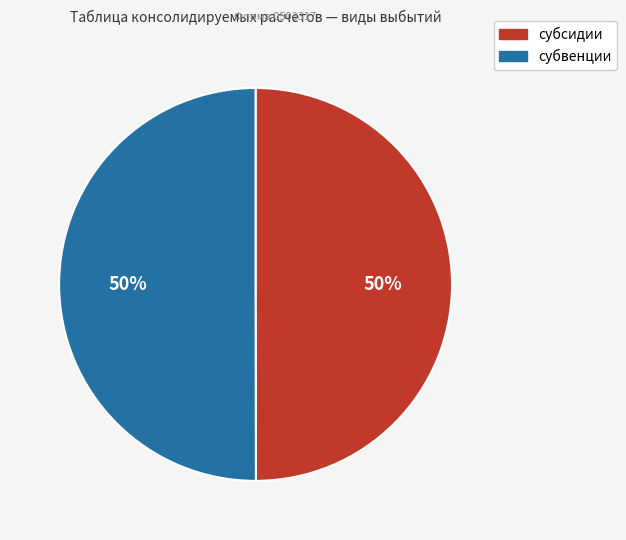

Count the number of slices in the pie.

2